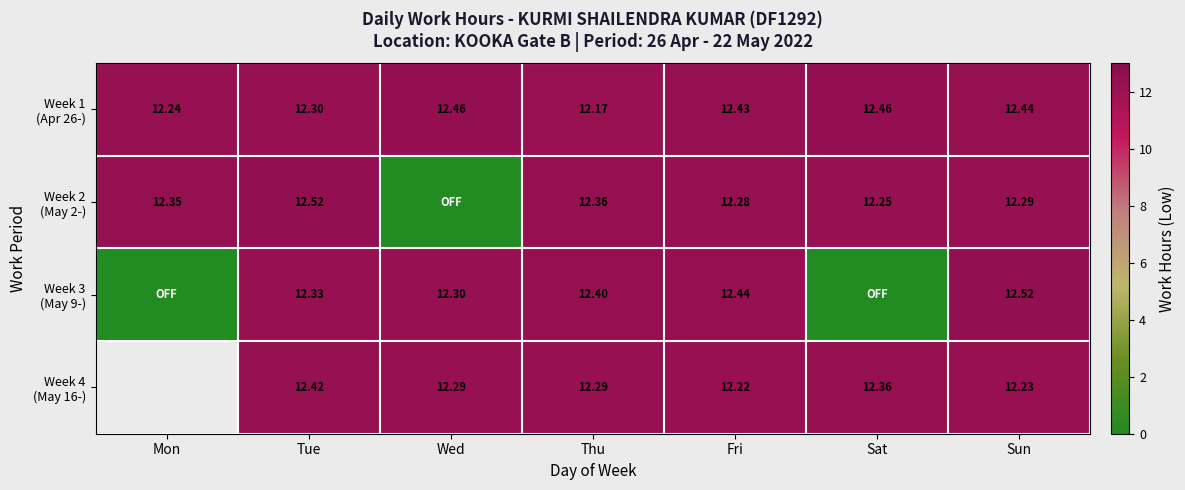

At which label does Week 3 (May 9-) first exceed 12?

Tue